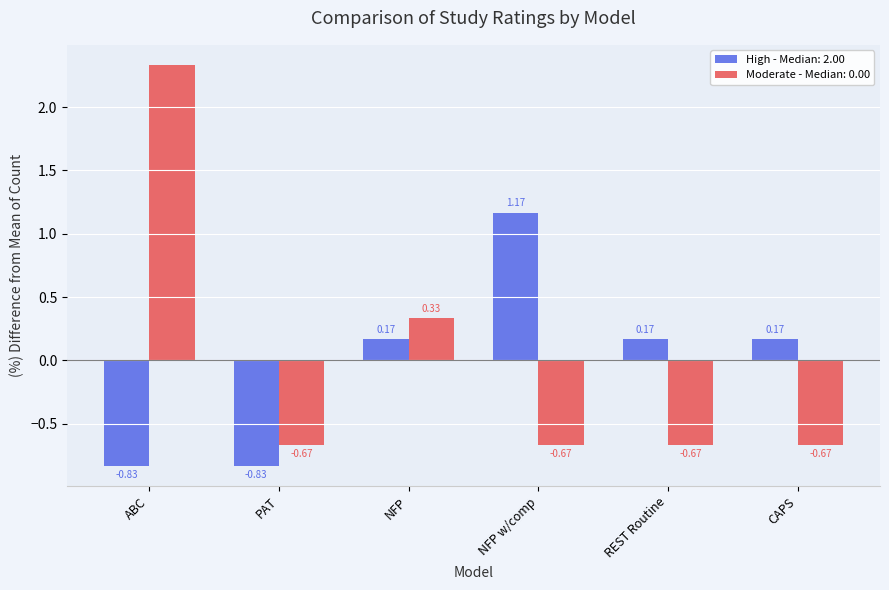

Which series has the widest spread of values?

Moderate - Median: 0.00